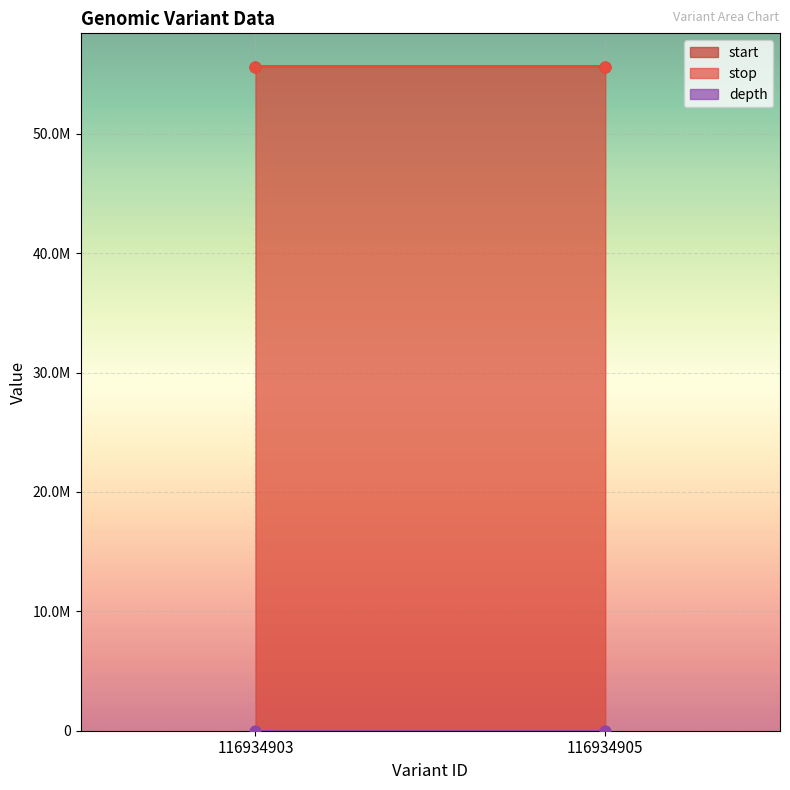

What is the total value across all series at 116934903?

111287126